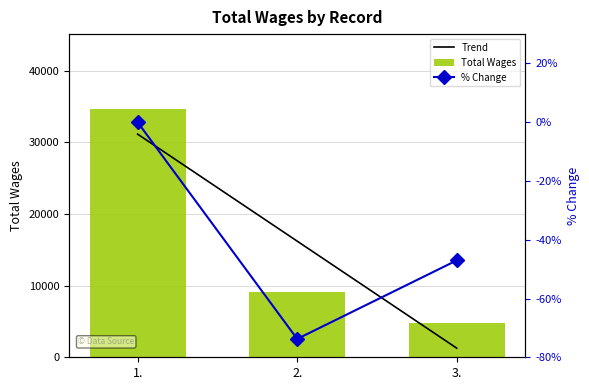

Does the chart contain stacked bars?

No